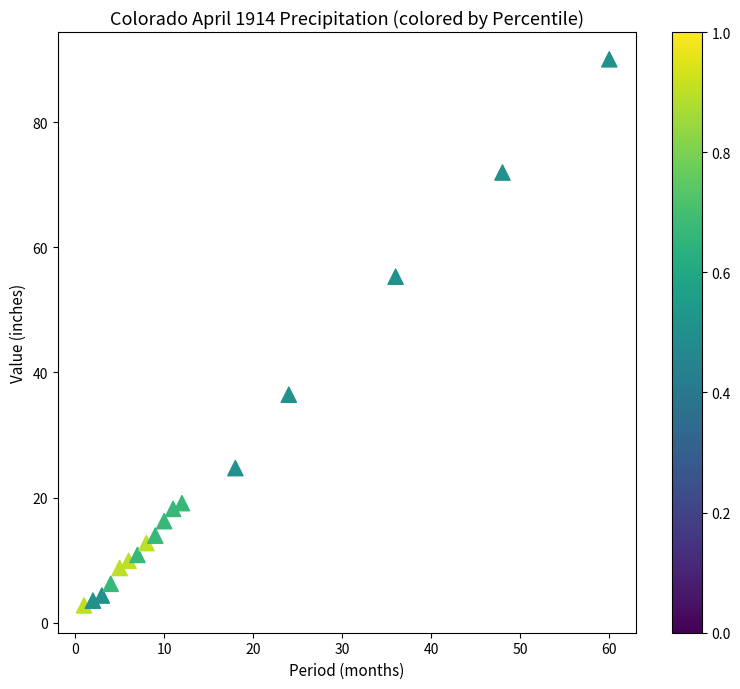

What is the range of Y values (max minus min)?

87.3